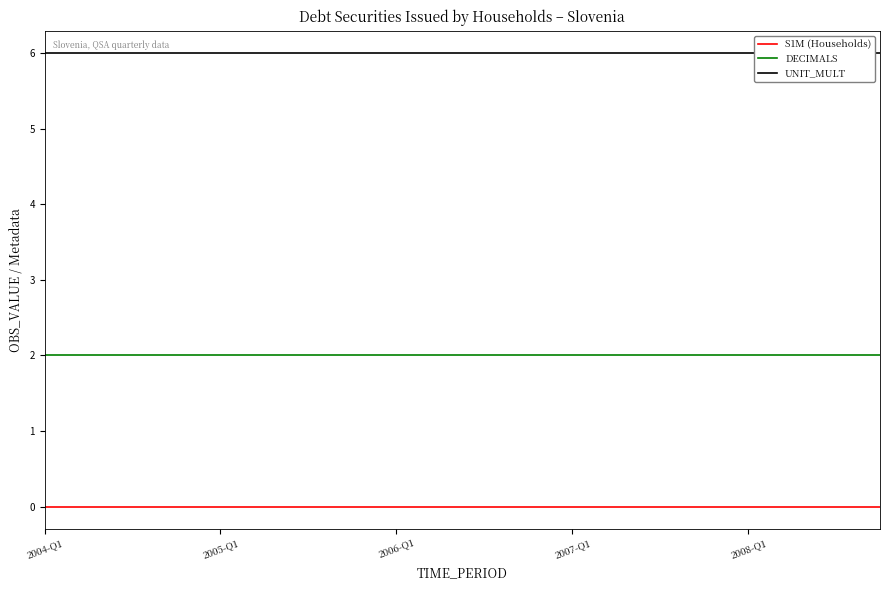

List the series in order of their overall mean, lowest first.

S1M (Households), DECIMALS, UNIT_MULT